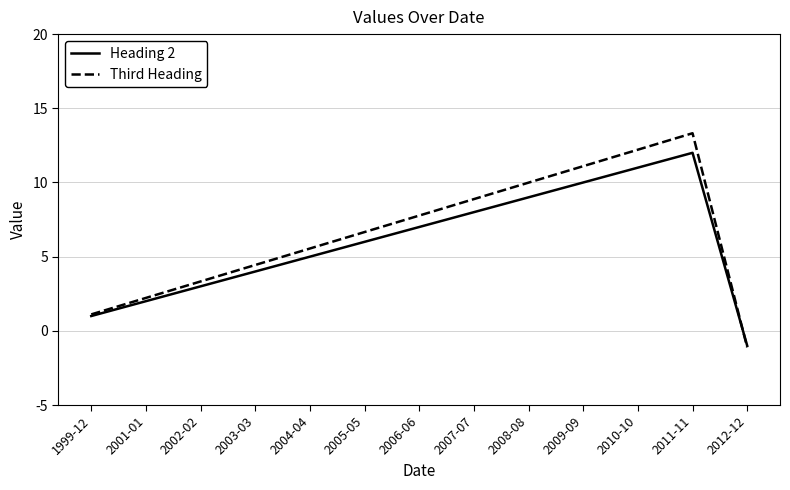

Count the number of data series in this chart.

2